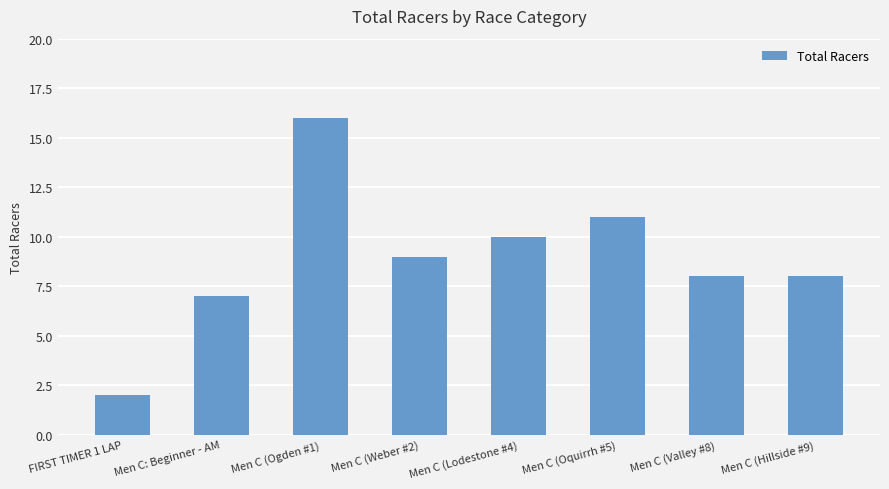

Approximately how many times larger is the value at Men C (Weber #2) compared to Men C (Lodestone #4)?

0.9